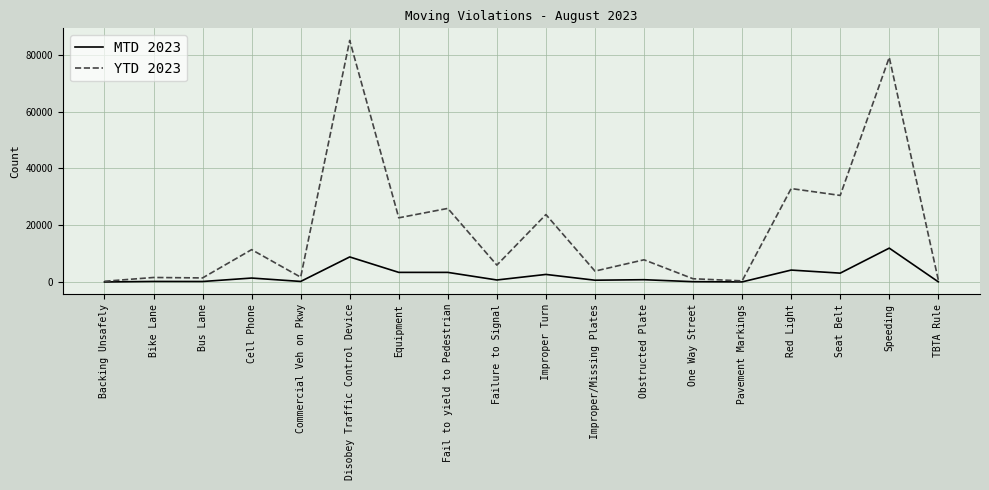

Is it true that YTD 2023 equals 22622 at Equipment?

True